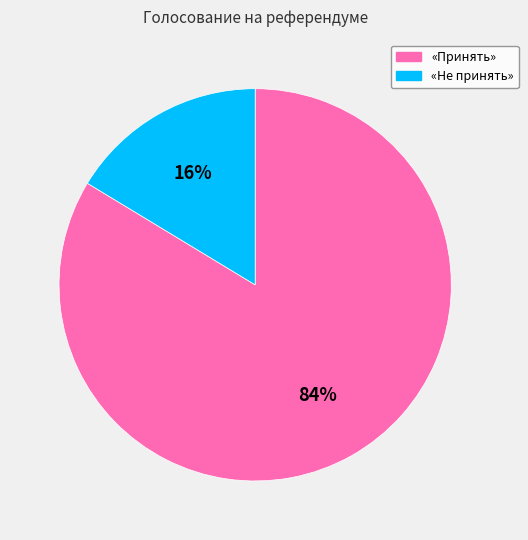

To the nearest percent, what portion does «Принять» represent?

84%